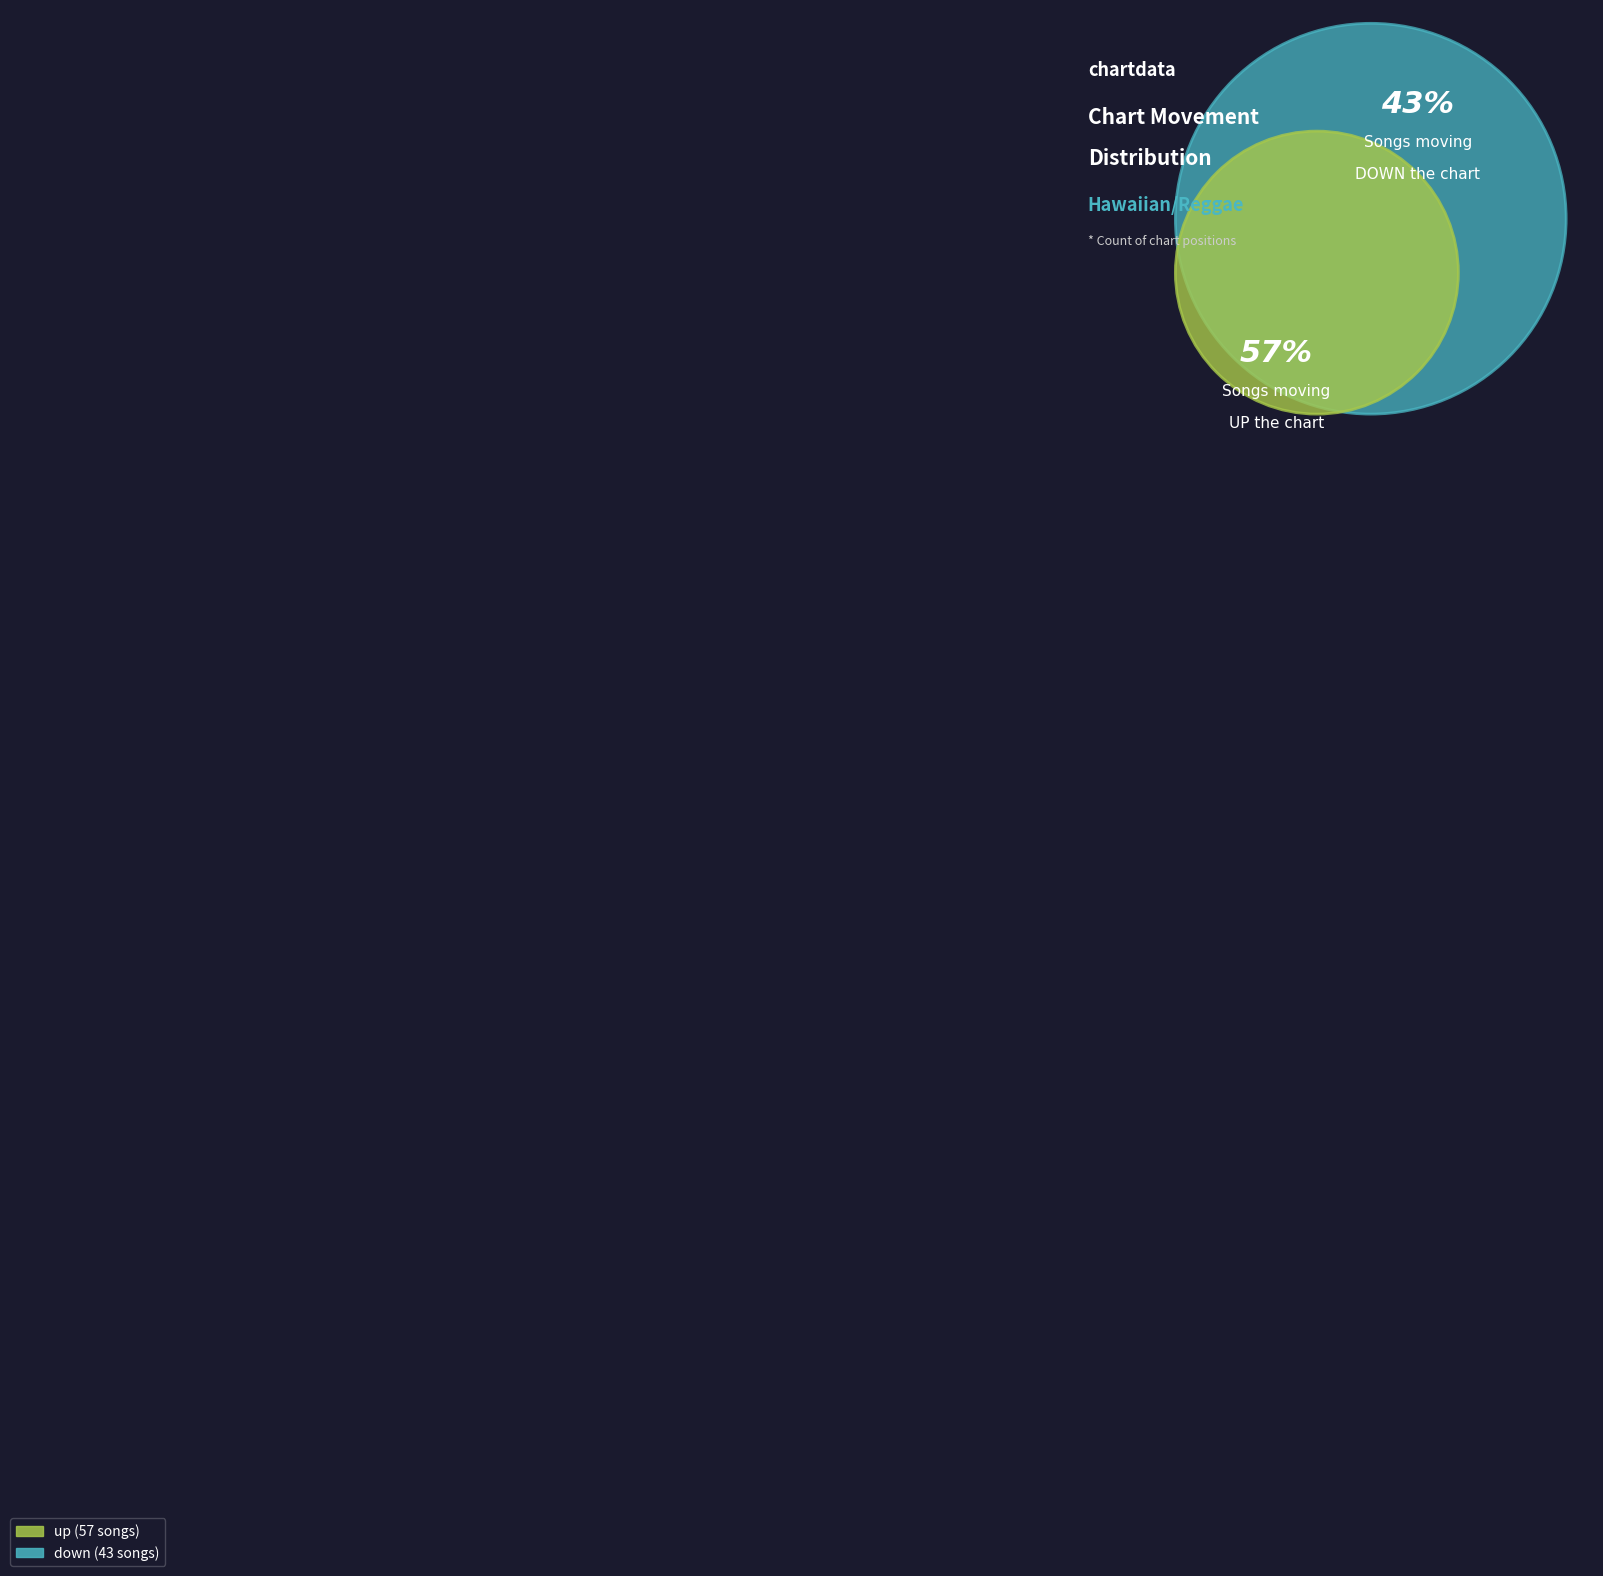

What is the change in value from up to down?

-14